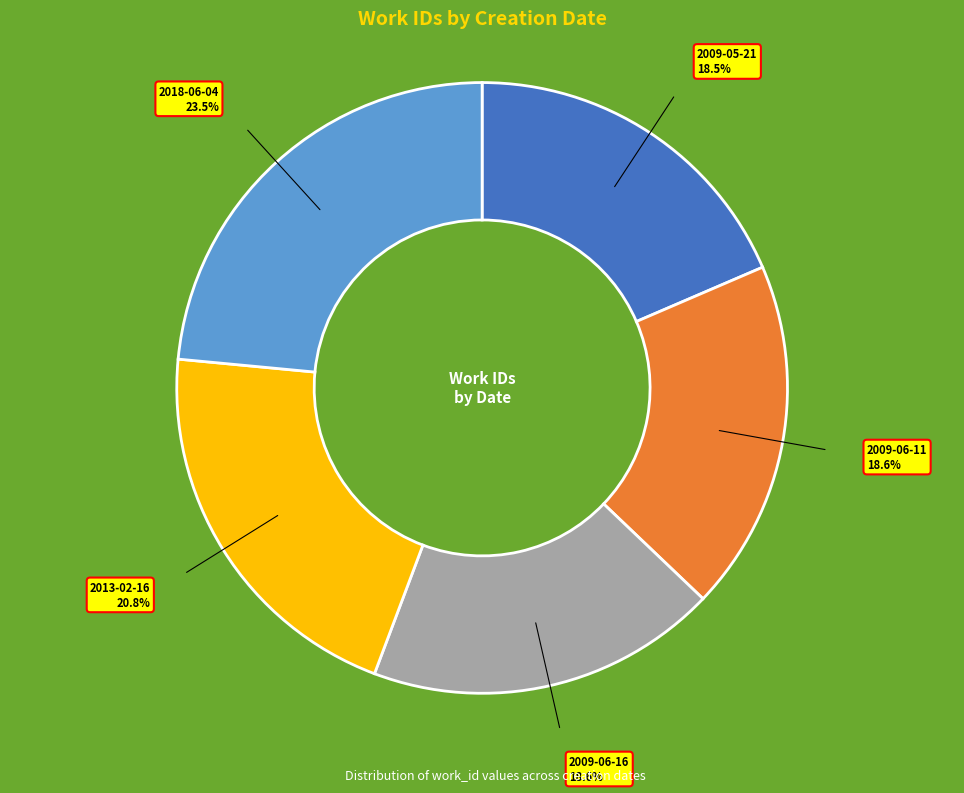

What is the ratio of the value at 2009-05-21 to the value at 2009-06-16?

1.0